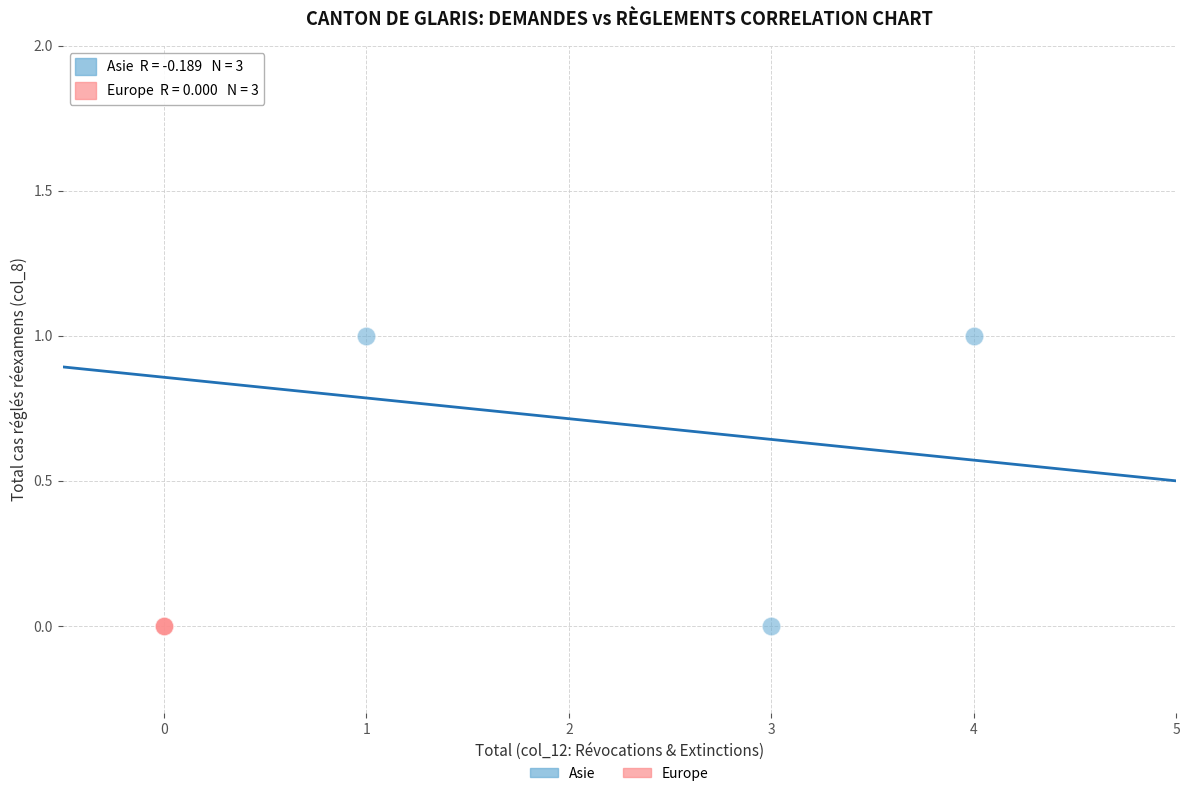

Which series reaches the maximum Y coordinate?

Asie